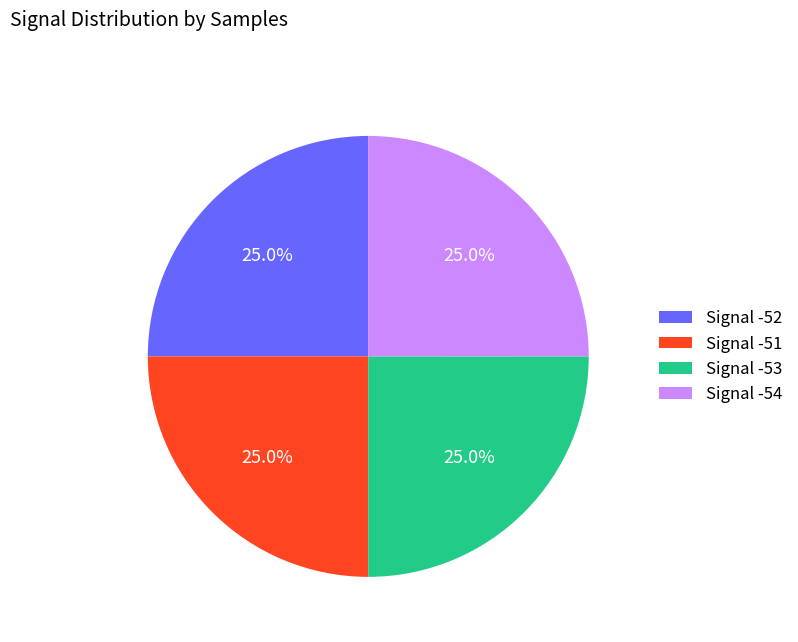

How many segments does this pie chart have?

4